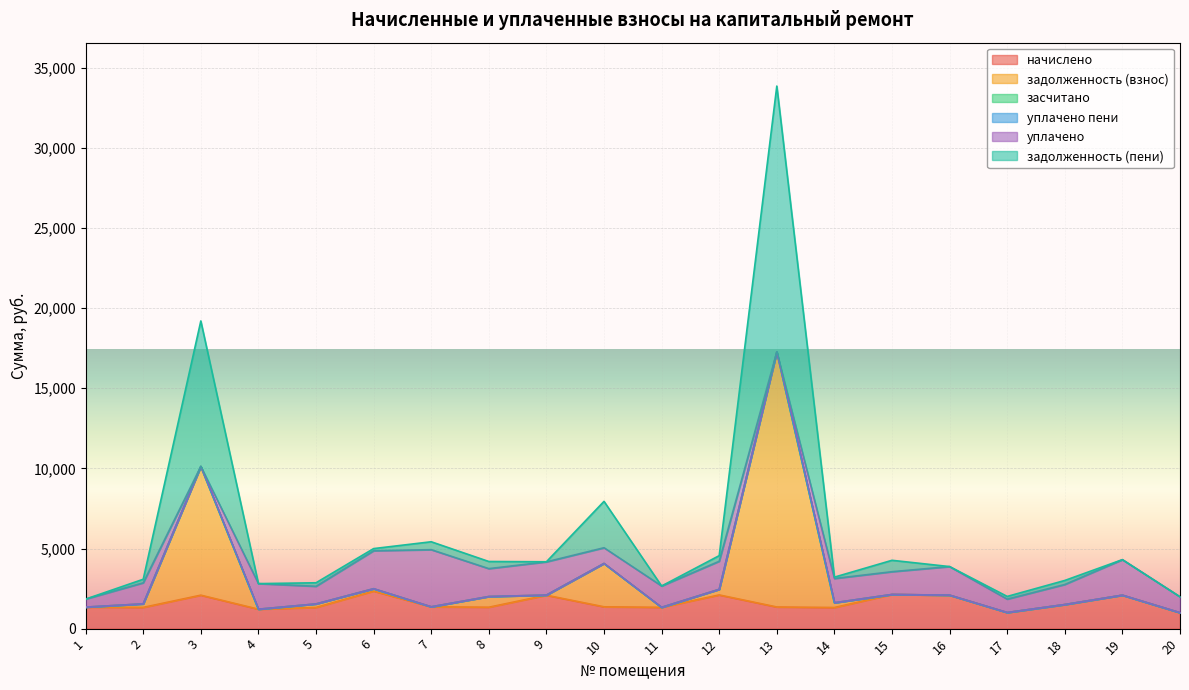

What is the value of the начислено point at the 12th from the left?

2101.8